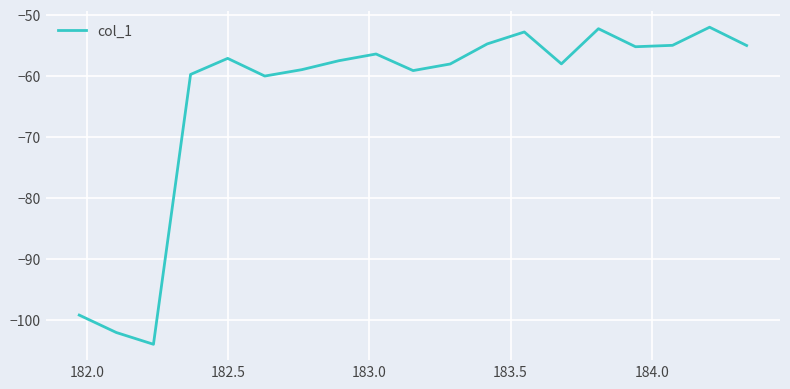

What is the smallest value displayed?

-104.1